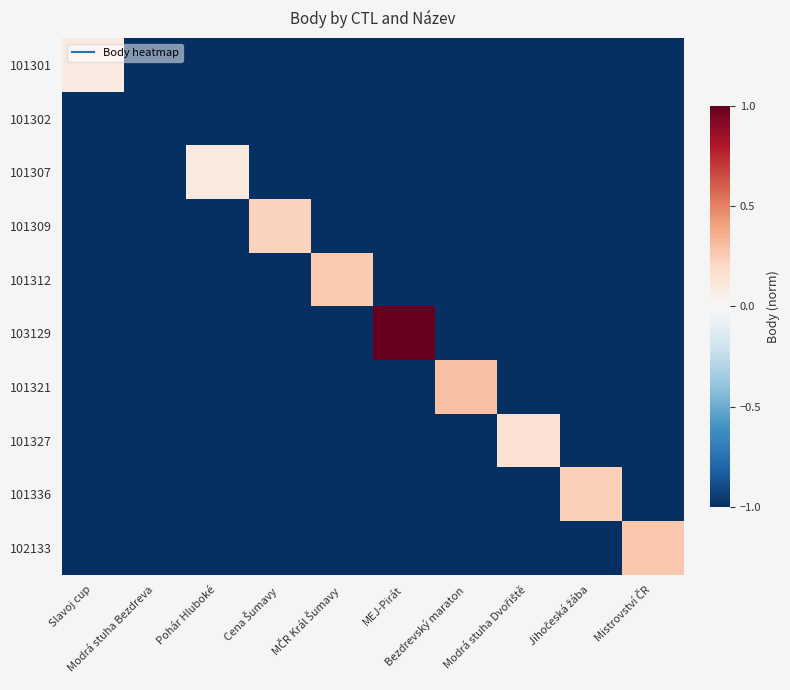

What is the smallest value displayed?

-1.0